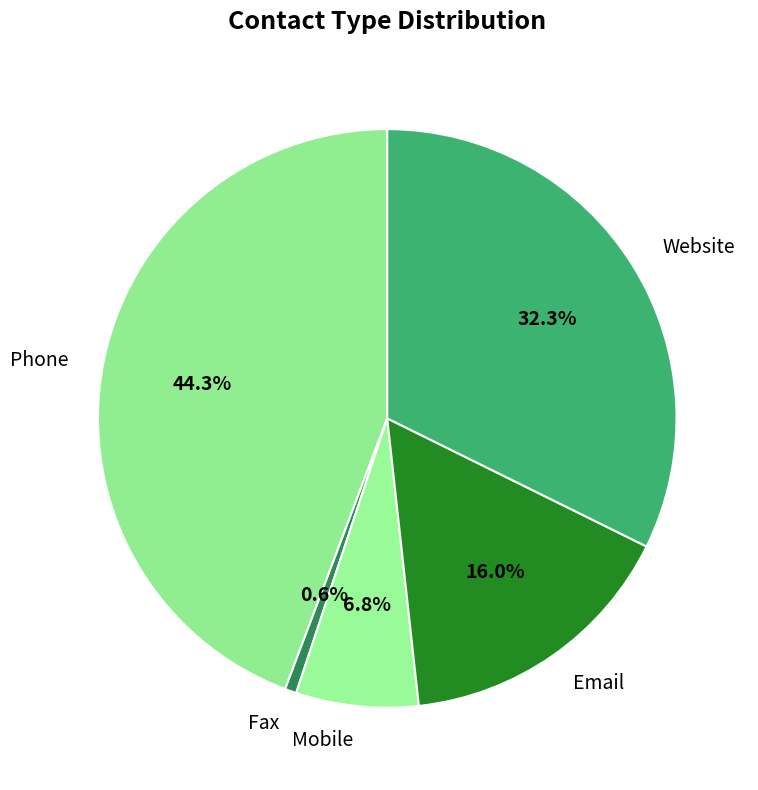

True or false: Email accounts for 16% of the total.

True